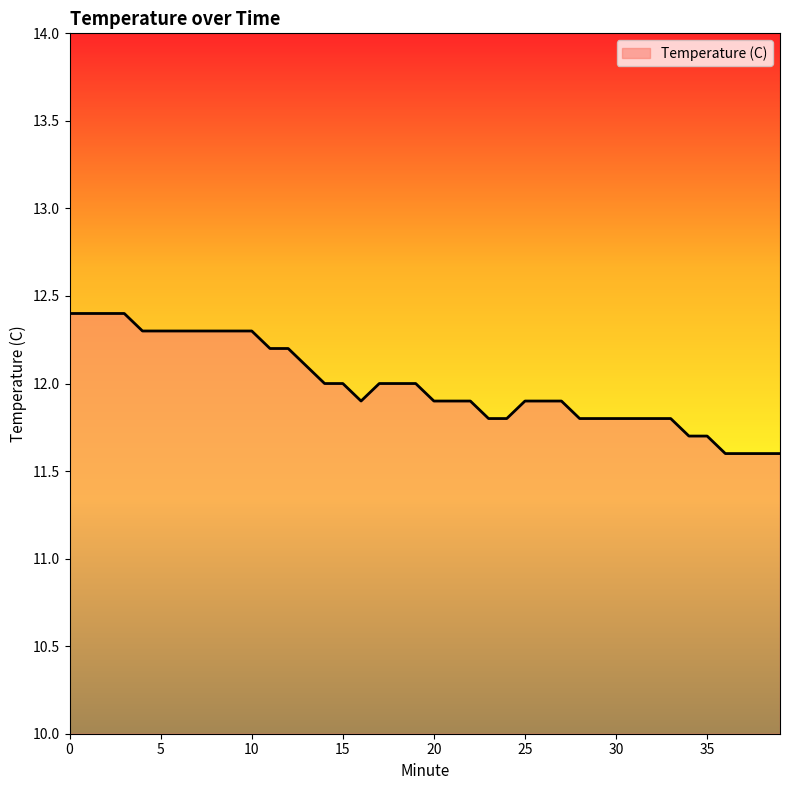

What is the maximum value shown in the chart?

12.4